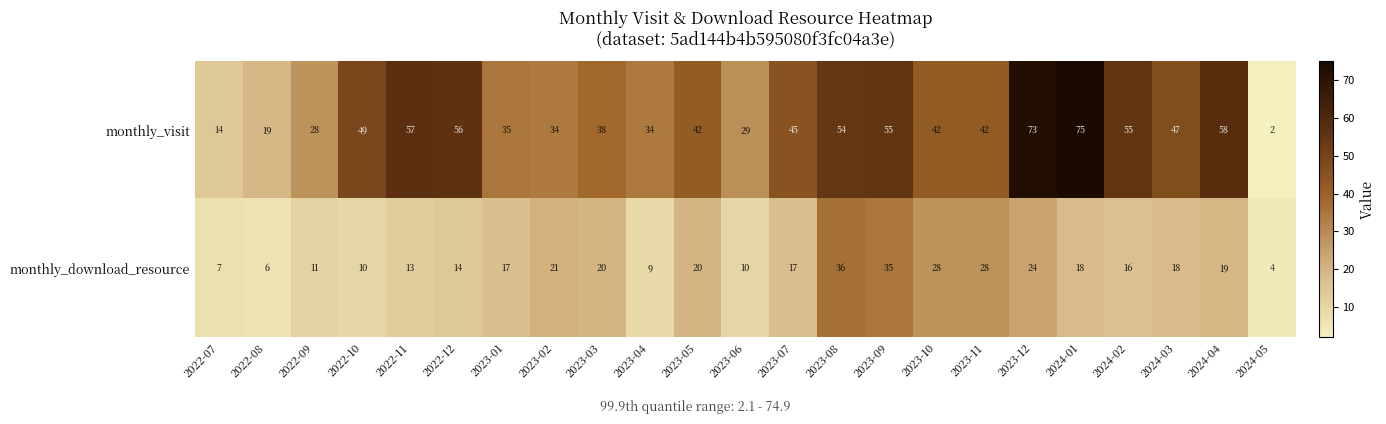

Rank the series by their maximum value, from lowest to highest.

monthly_download_resource, monthly_visit